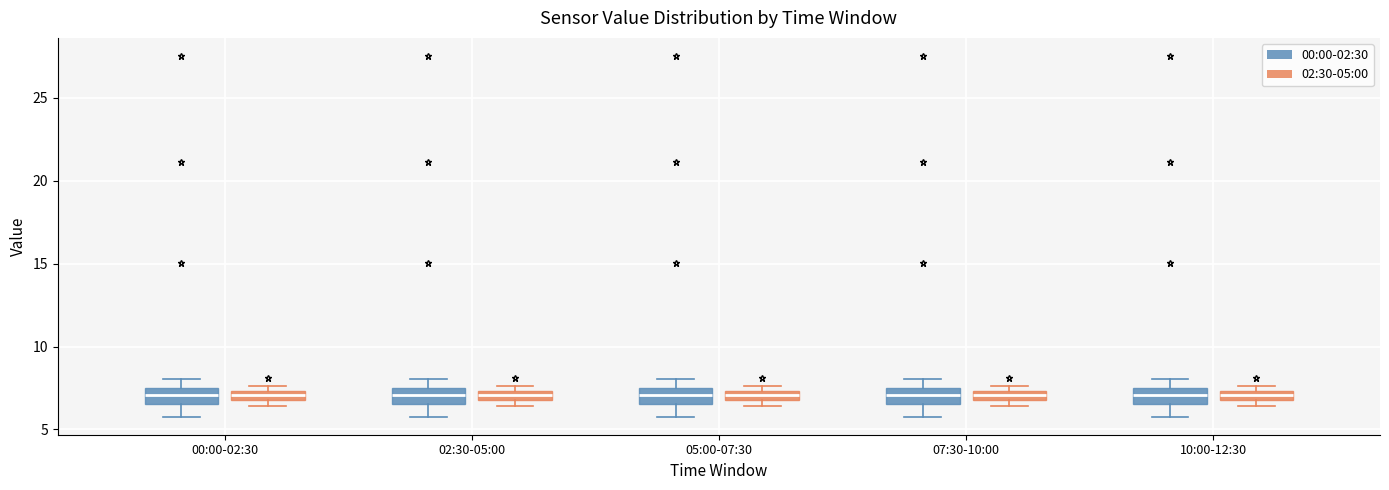

Where does the lower whisker of the box for 05:00-07:30 (00:00-02:30) end on the y-axis? The values are not printed on the chart, so give them approximately, as read against the axis.

6.0